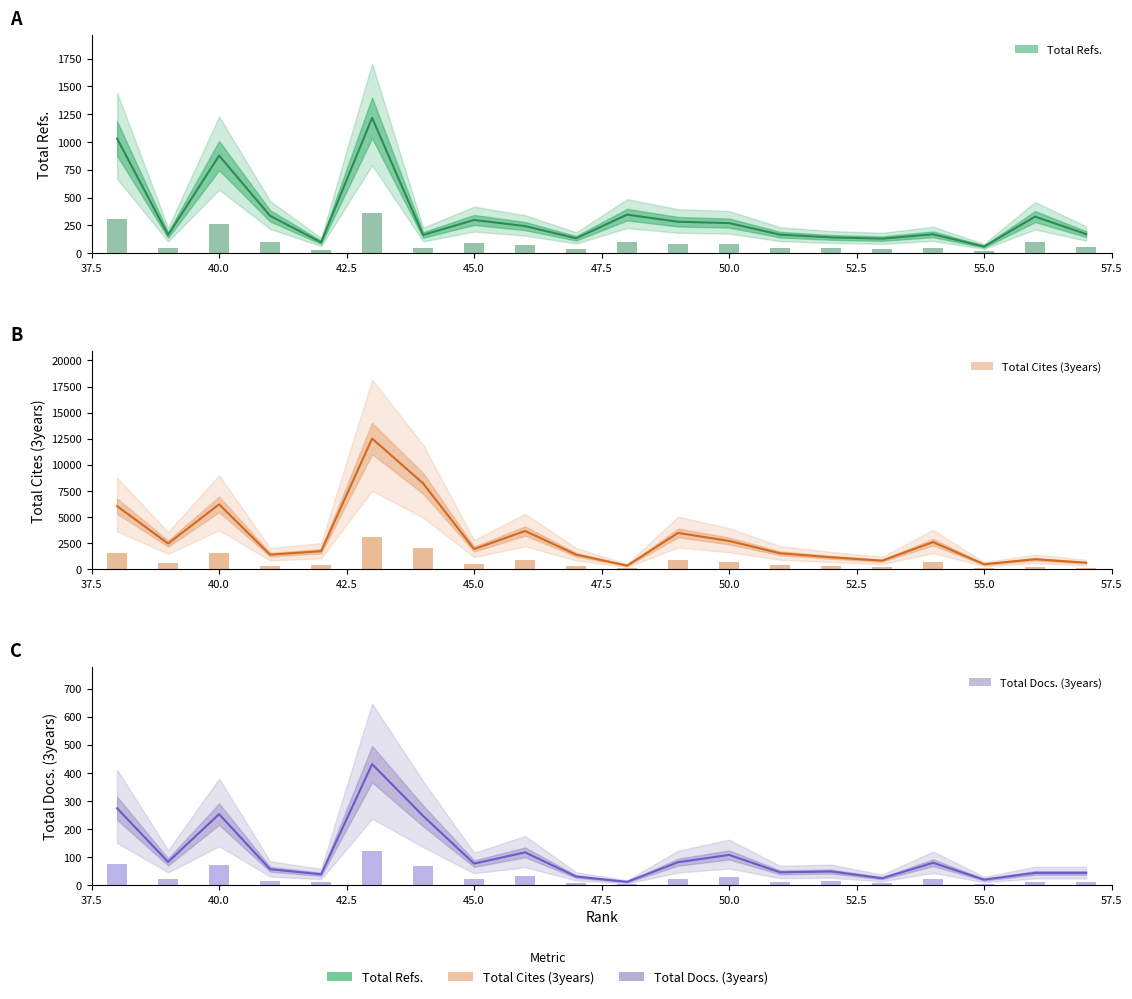

List the series in order of their peak value, highest first.

Total Cites (3years), Total Refs., Total Docs. (3years)